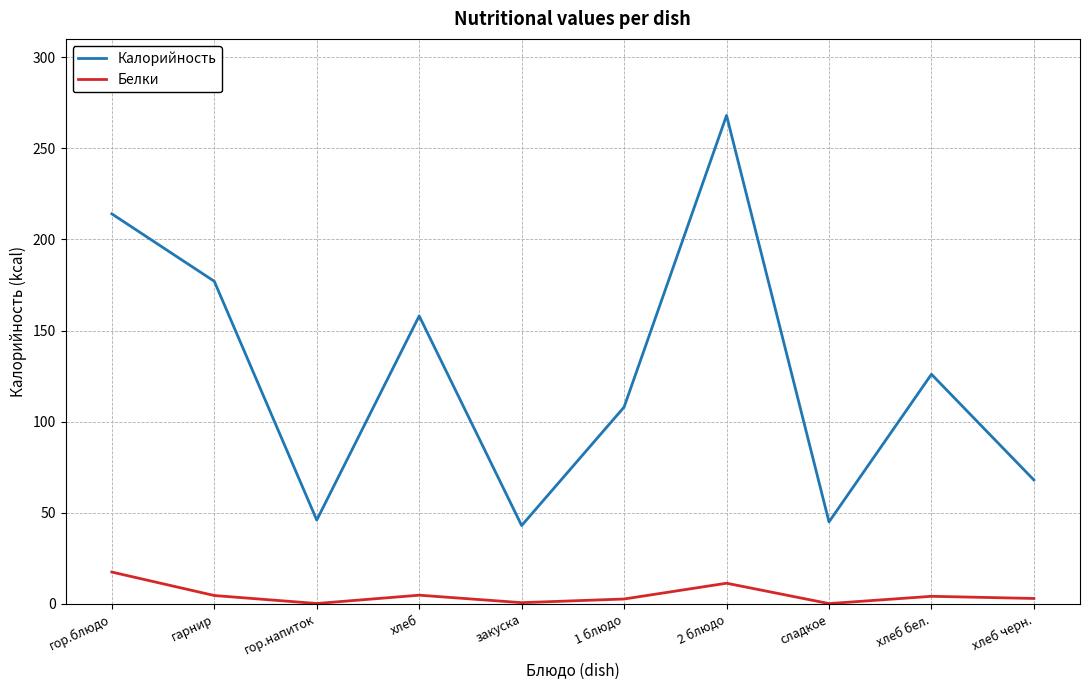

The value of Калорийность at закуска is 64.9. True or false?

False